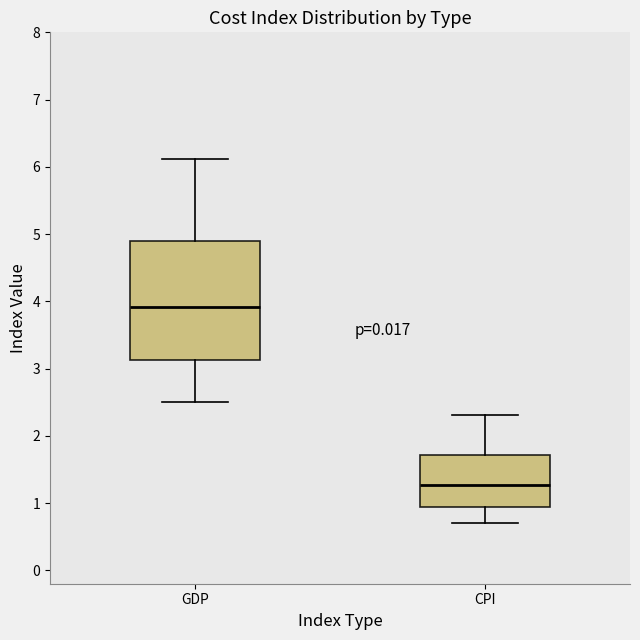

Which box's median line is the lowest?

CPI